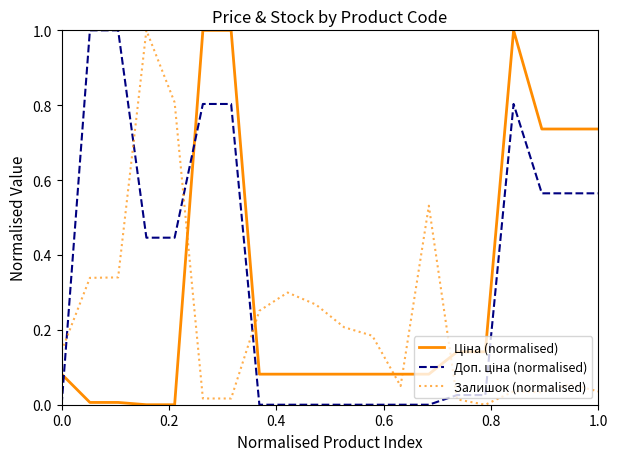

What is the difference between the maximum and minimum values in the Залишок (normalised) series?

1.0